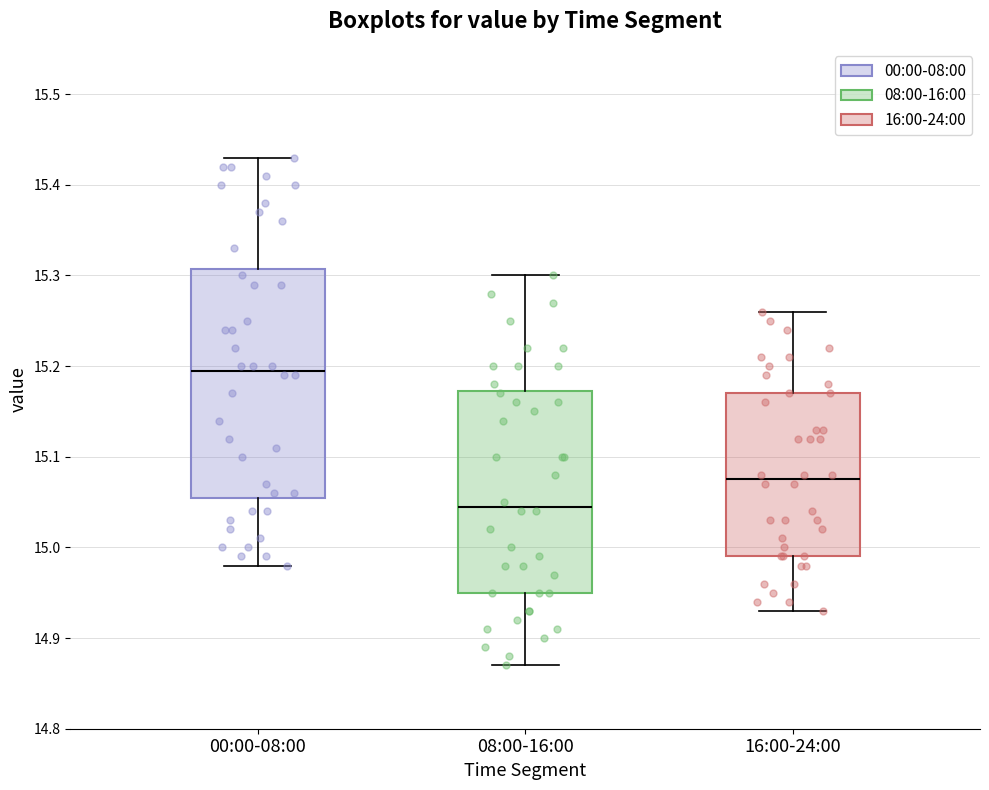

Reading left to right, transcribe this box plot: for each box, give where its median line is, the range the box spans, and where its two whiskers end, as read against the y-axis. The values are not printed on the chart, so give them approximately, as read against the axis.

00:00-08:00: median 15.20, box 15.06 to 15.31, whiskers 14.98 to 15.43
08:00-16:00: median 15.05, box 14.95 to 15.17, whiskers 14.87 to 15.30
16:00-24:00: median 15.08, box 14.99 to 15.17, whiskers 14.93 to 15.26